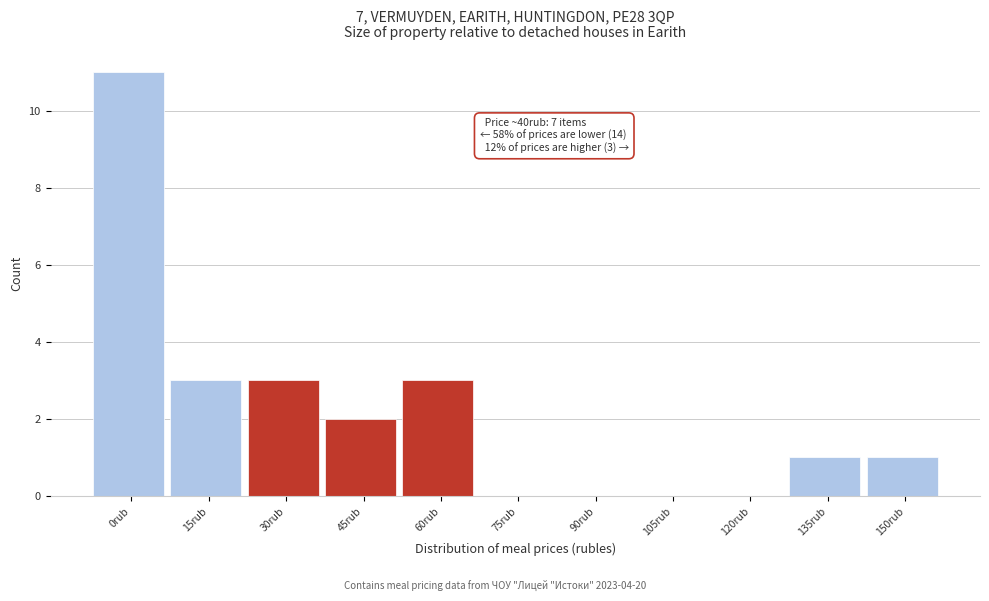

Reading left to right, transcribe all the data shown in this chart.

0rub=11	15rub=3	30rub=3	45rub=2	60rub=3	75rub=0	90rub=0	105rub=0	120rub=0	135rub=1	150rub=1